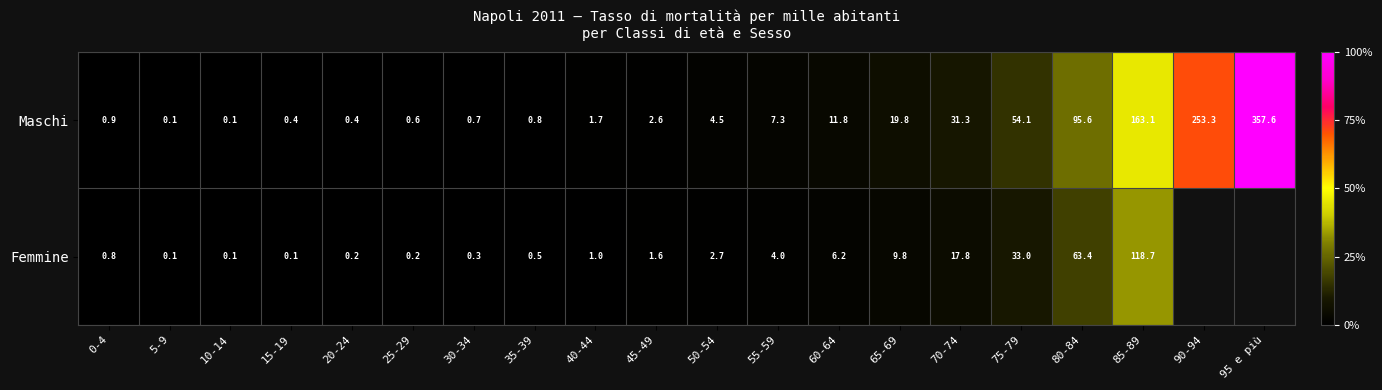

Which label corresponds to the largest value in the chart?

95 e più